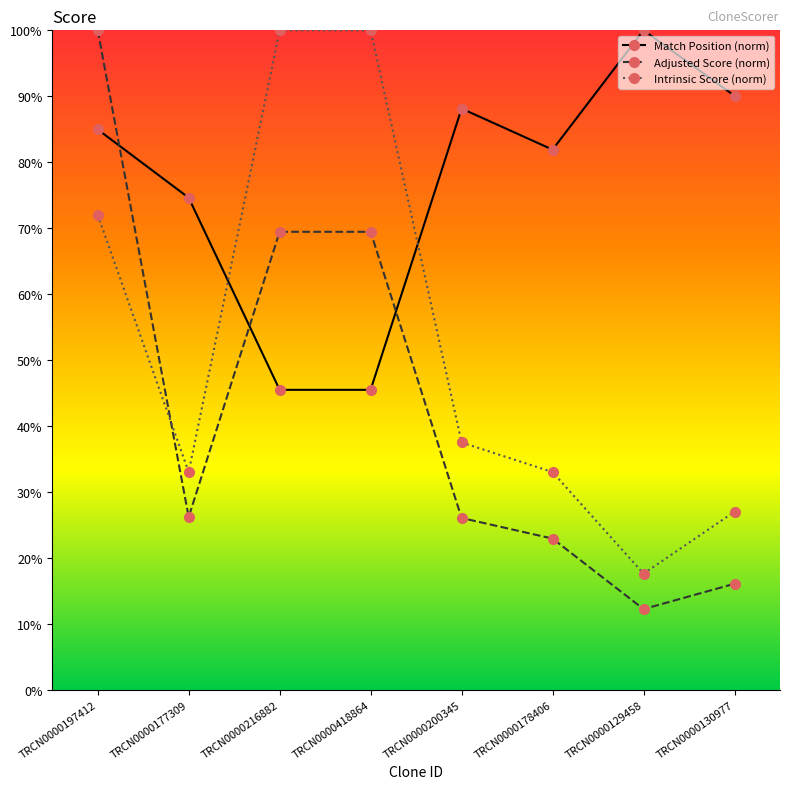

Which label corresponds to the smallest value in the chart?

TRCN0000129458